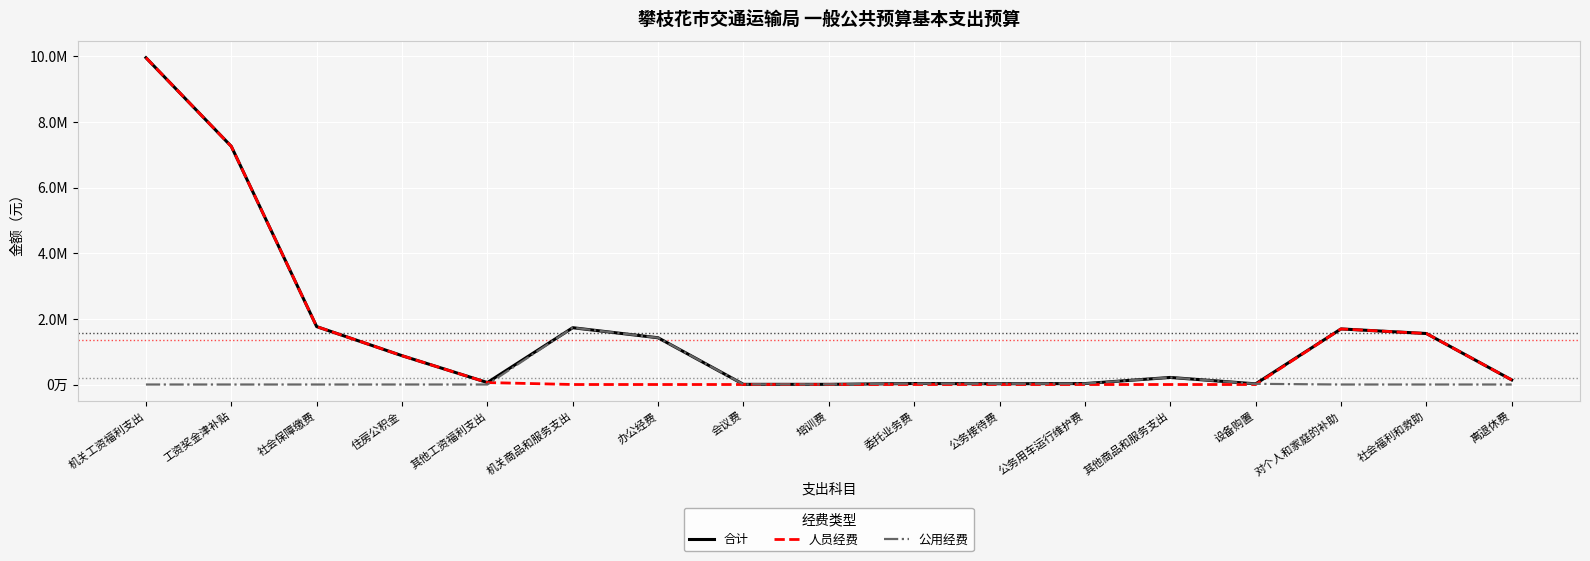

List the labels in order of 合计 value, largest first.

机关工资福利支出, 工资奖金津补贴, 社会保障缴费, 机关商品和服务支出, 对个人和家庭的补助, 社会福利和救助, 办公经费, 住房公积金, 其他商品和服务支出, 离退休费, 其他工资福利支出, 委托业务费, 公务用车运行维护费, 公务接待费, 设备购置, 会议费, 培训费